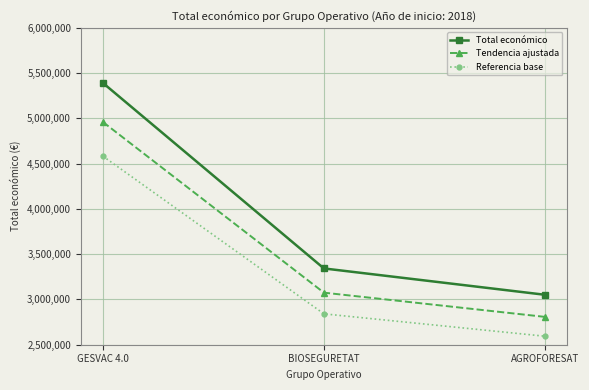

At which category does the chart reach its minimum across all series?

AGROFORESAT